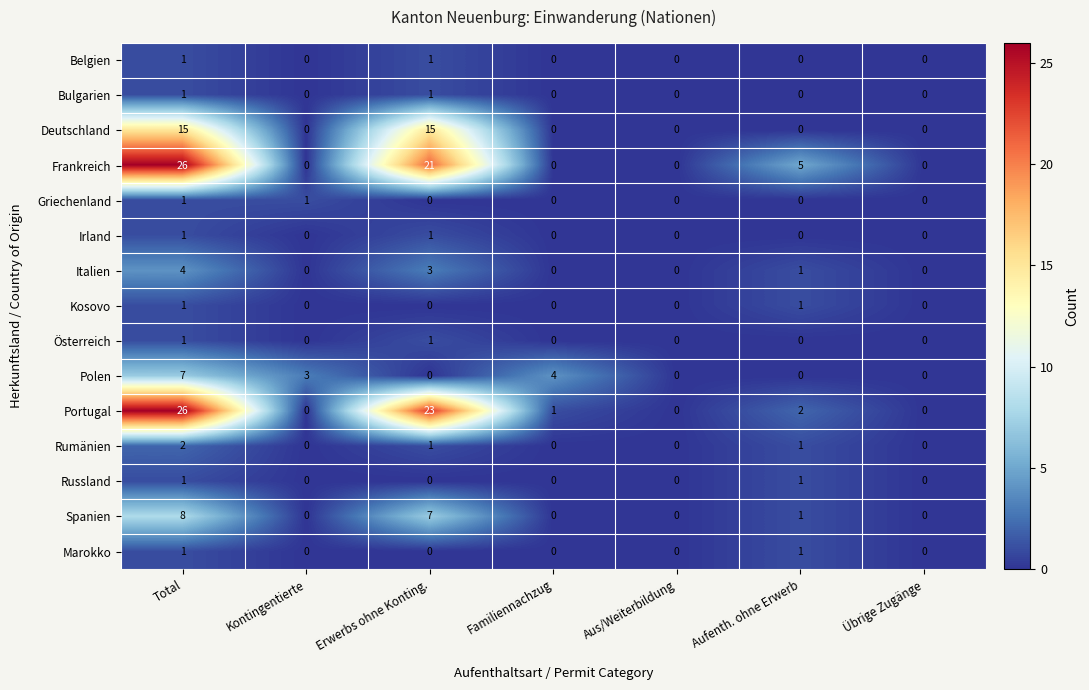

Between Total and Familiennachzug, which series saw the biggest shift?

Frankreich